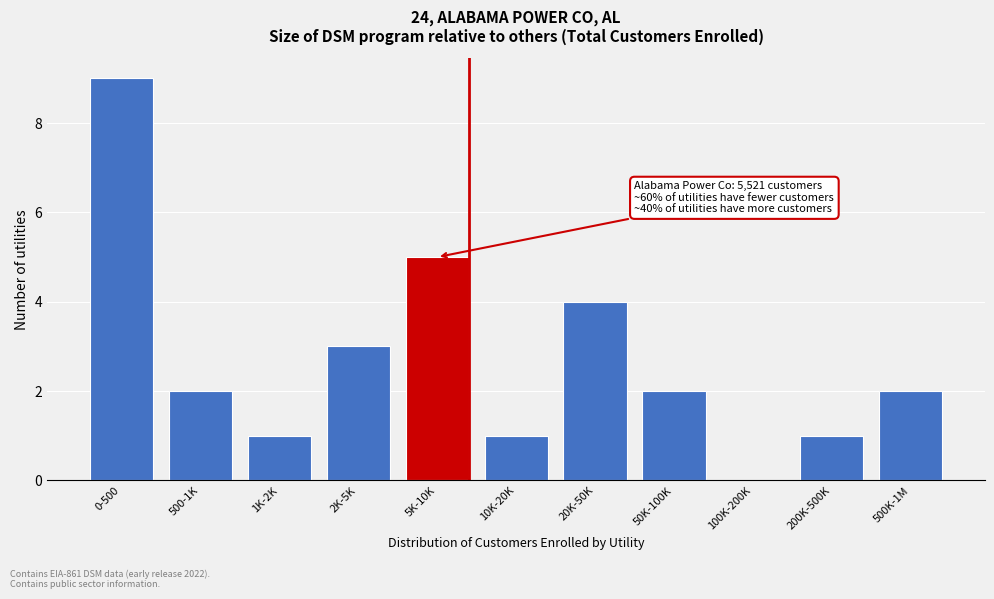

Reading left to right, list all the values displayed in this chart.

0-500=9	500-1K=2	1K-2K=1	2K-5K=3	5K-10K=5	10K-20K=1	20K-50K=4	50K-100K=2	100K-200K=0	200K-500K=1	500K-1M=2